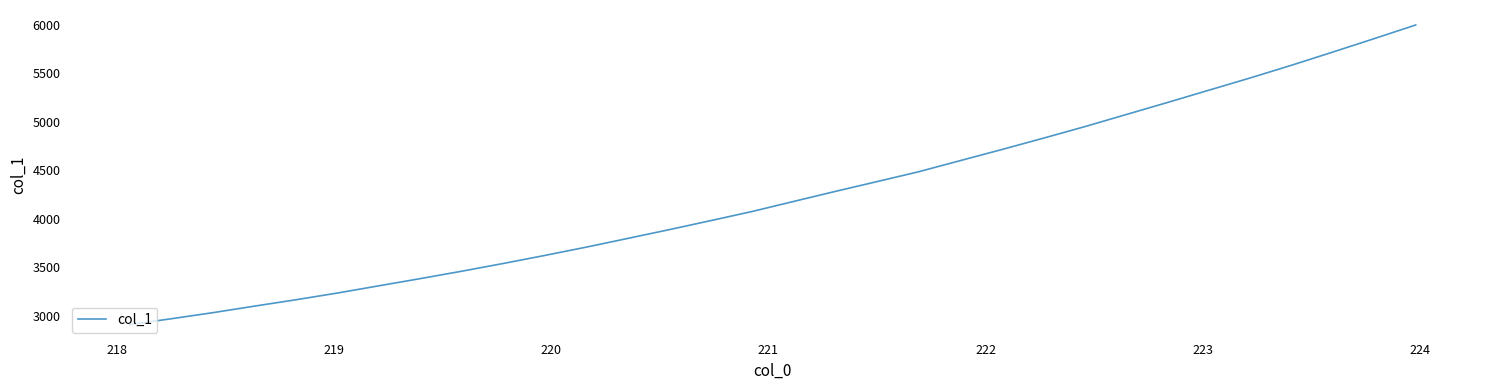

What is the average value?

4242.6